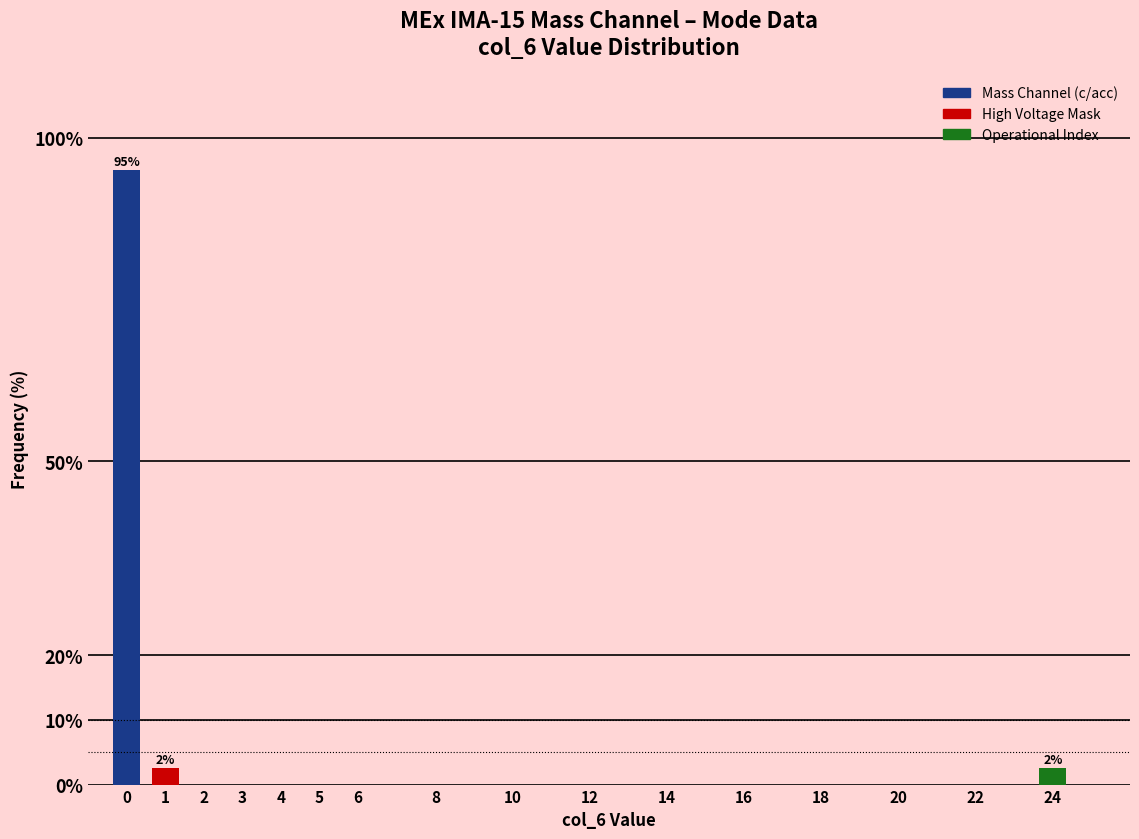

Reading left to right, extract all data points from this chart.

0=95.0	1=2.5	2=0.0	3=0.0	4=0.0	5=0.0	6=0.0	8=0.0	10=0.0	12=0.0	14=0.0	16=0.0	18=0.0	20=0.0	22=0.0	24=2.5